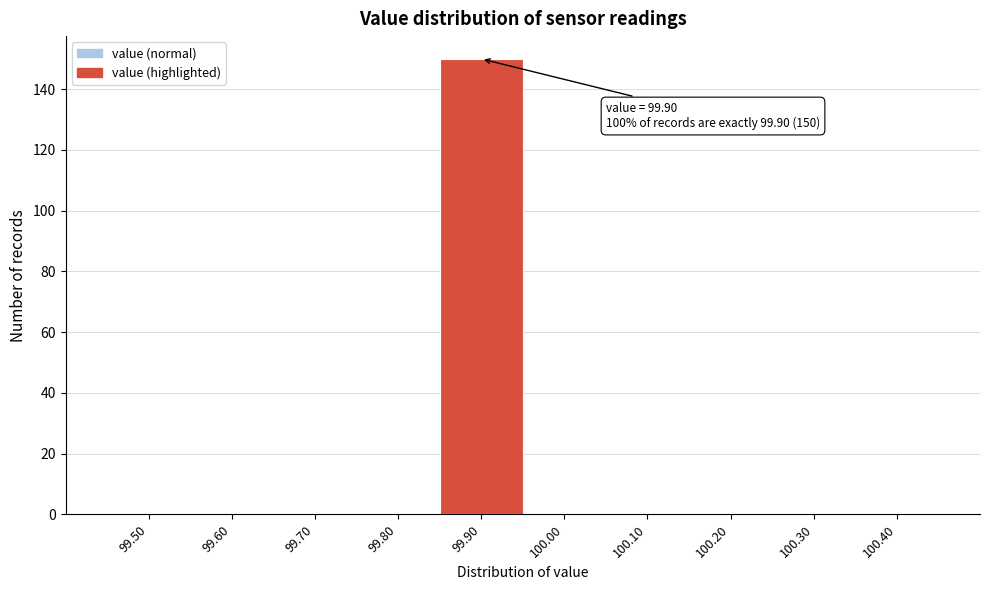

Reading left to right, transcribe all the data shown in this chart.

99.50=0	99.60=0	99.70=0	99.80=0	99.90=150	100.00=0	100.10=0	100.20=0	100.30=0	100.40=0